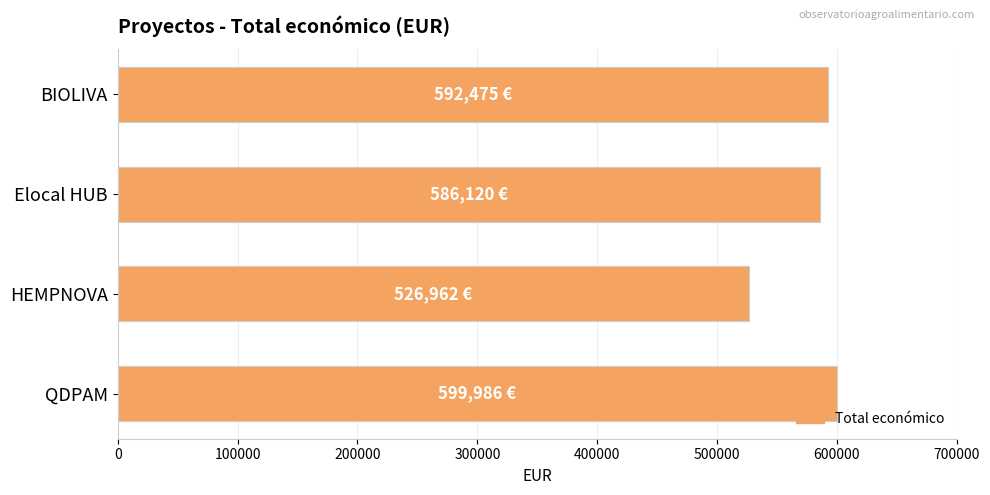

List the labels in order of value, smallest first.

HEMPNOVA, Elocal HUB, BIOLIVA, QDPAM